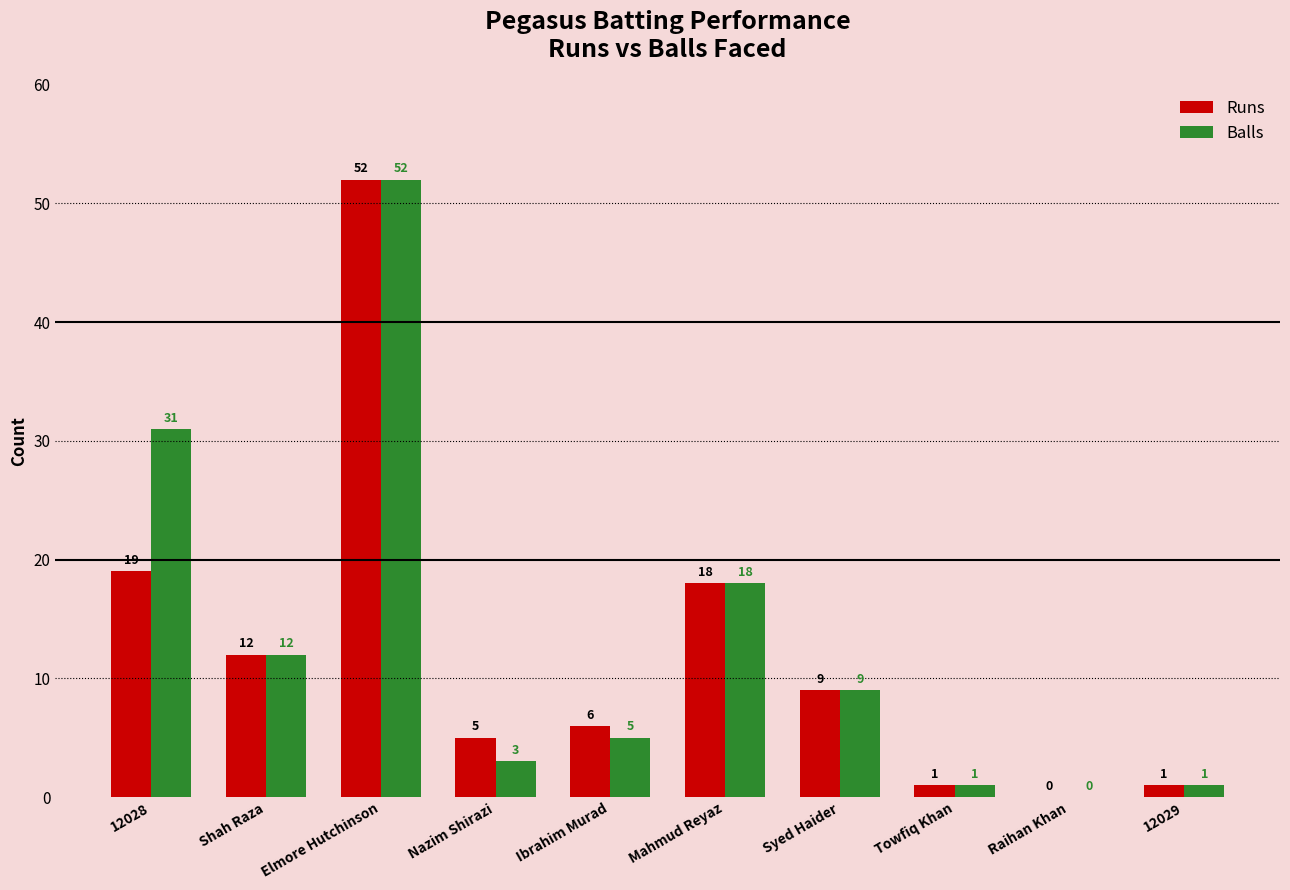

The value of Balls at Elmore Hutchinson is 27. True or false?

False